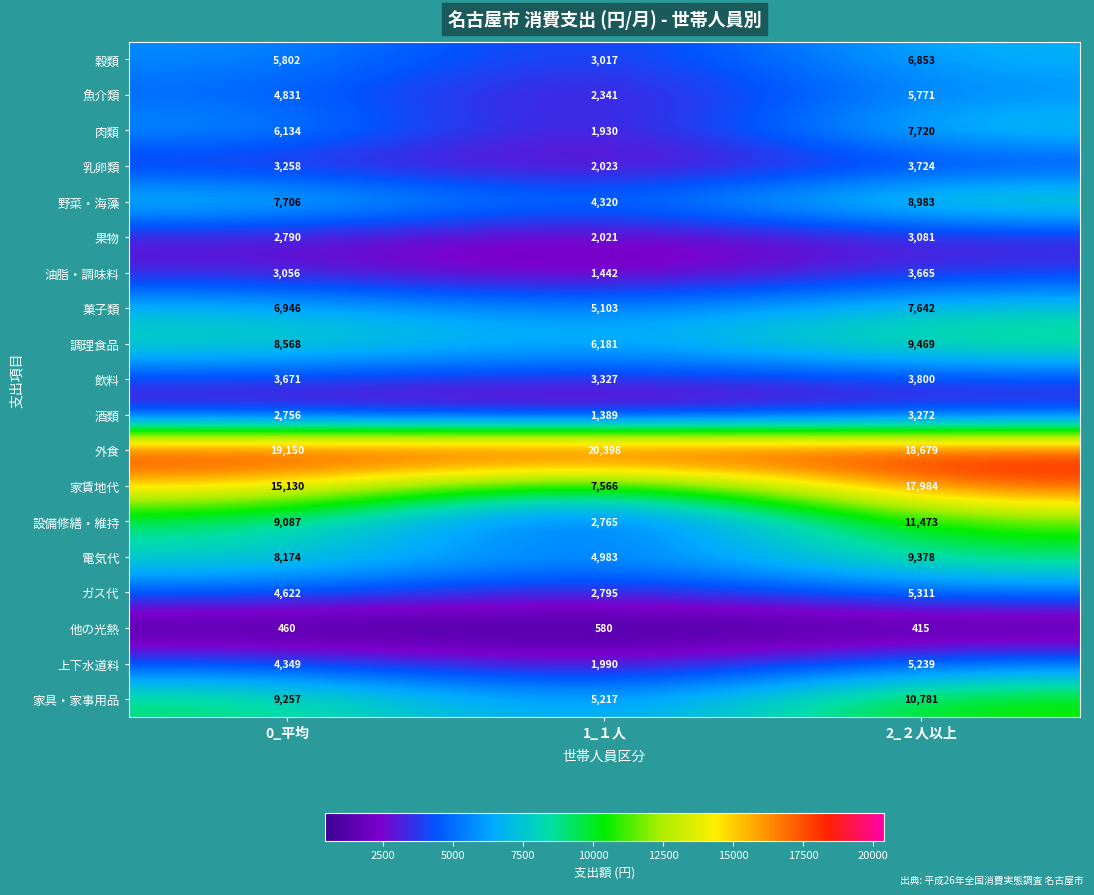

How many data points does each series have?

3